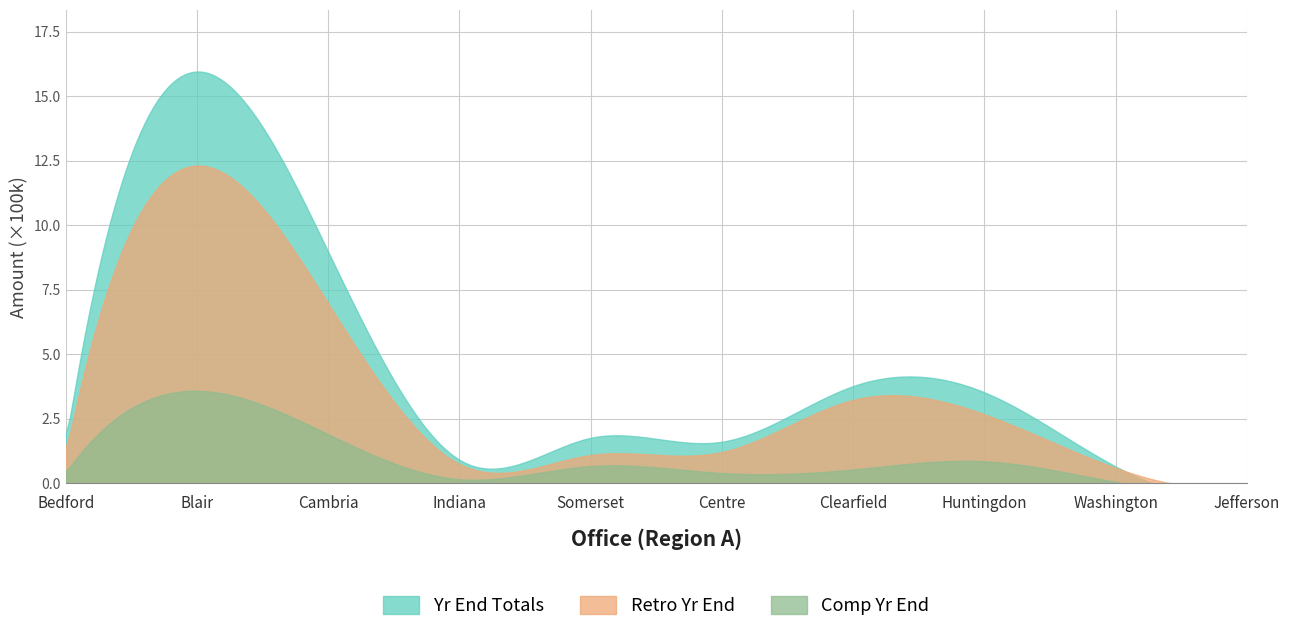

Which series has the largest range (max minus min)?

Yr End Totals